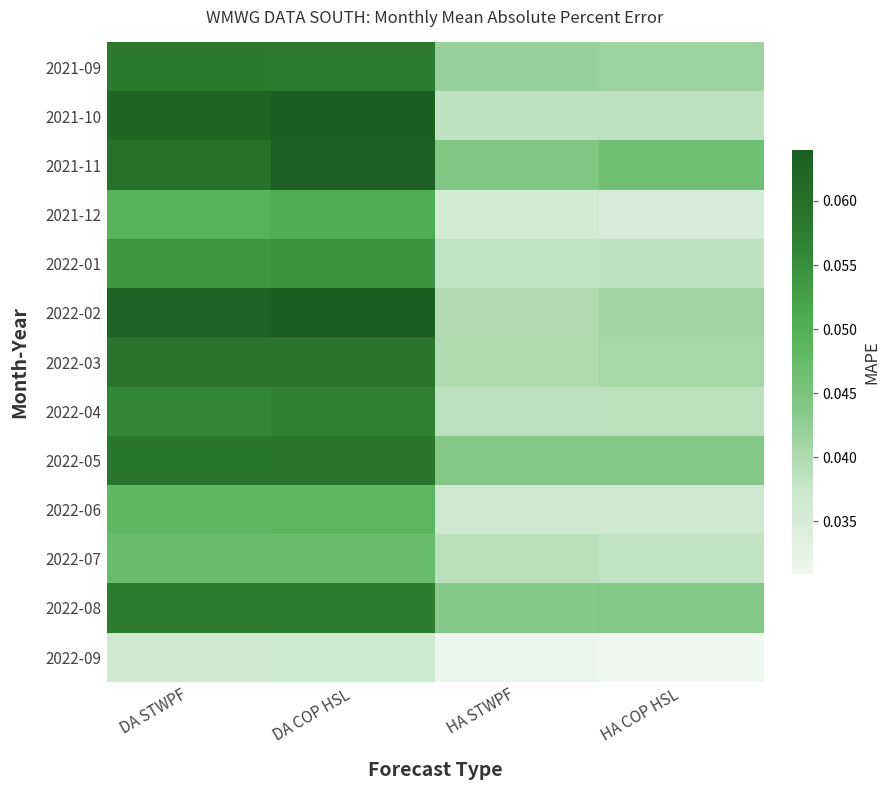

At HA STWPF, list the series in order from smallest to largest.

2022-09, 2021-12, 2022-06, 2022-01, 2021-10, 2022-04, 2022-07, 2022-02, 2022-03, 2021-09, 2022-08, 2022-05, 2021-11